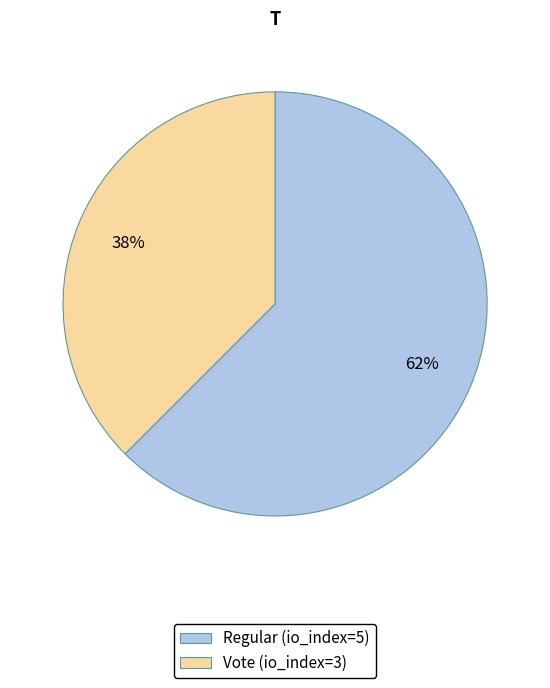

Which slice is the smallest?

Vote (io_index=3)